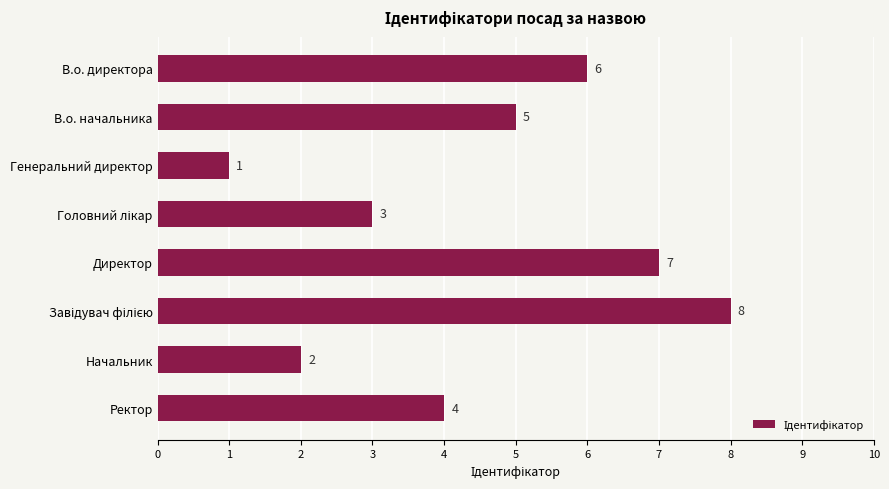

What is the label of the 5th bar from the top?

Директор